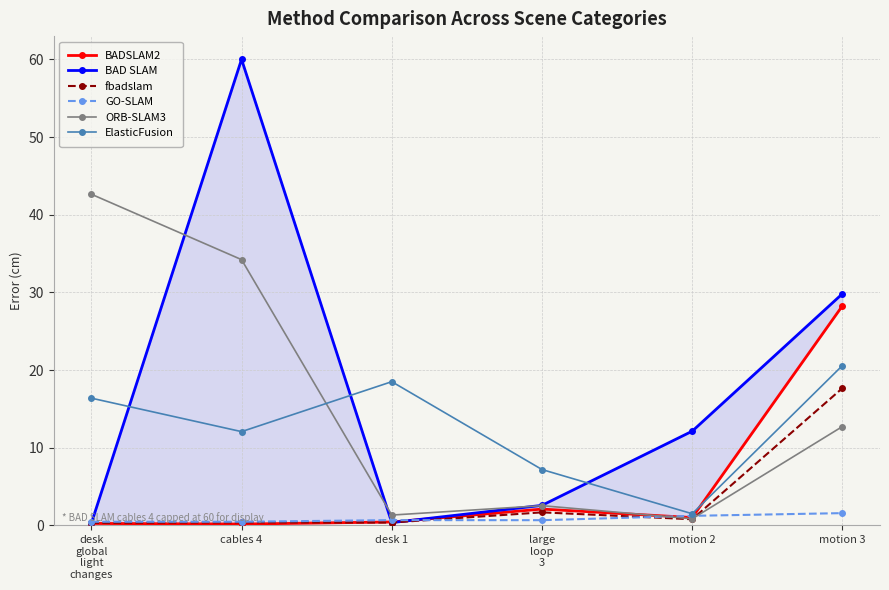

Is it true that ORB-SLAM3 equals 34.2 at cables 4?

True